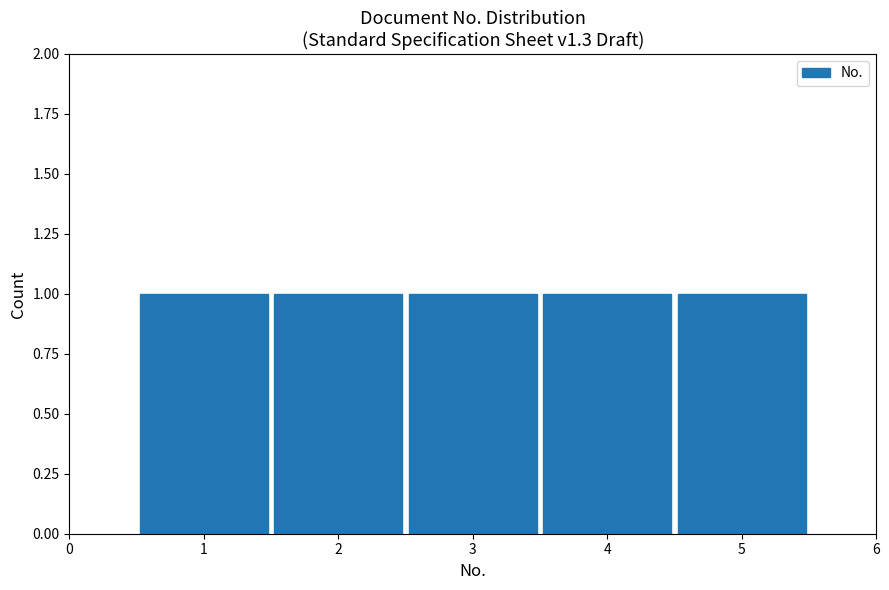

What is the height of the bar covering 3.5 to 4.5 on the x-axis? The values are not printed on the chart, so give them approximately, as read against the axis.

1